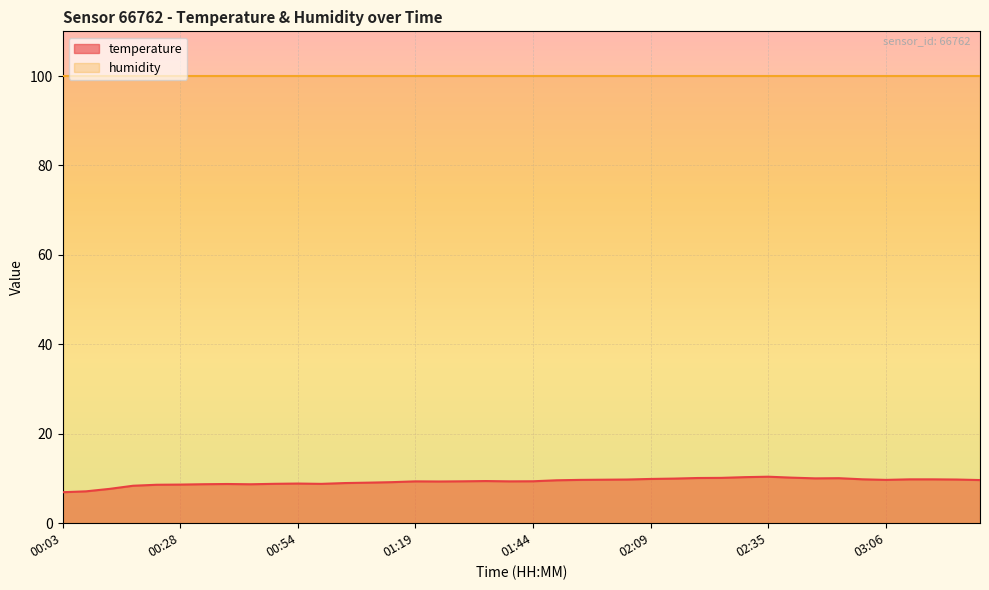

How many interior local peaks (higher than both neighbors) does the data have?

6